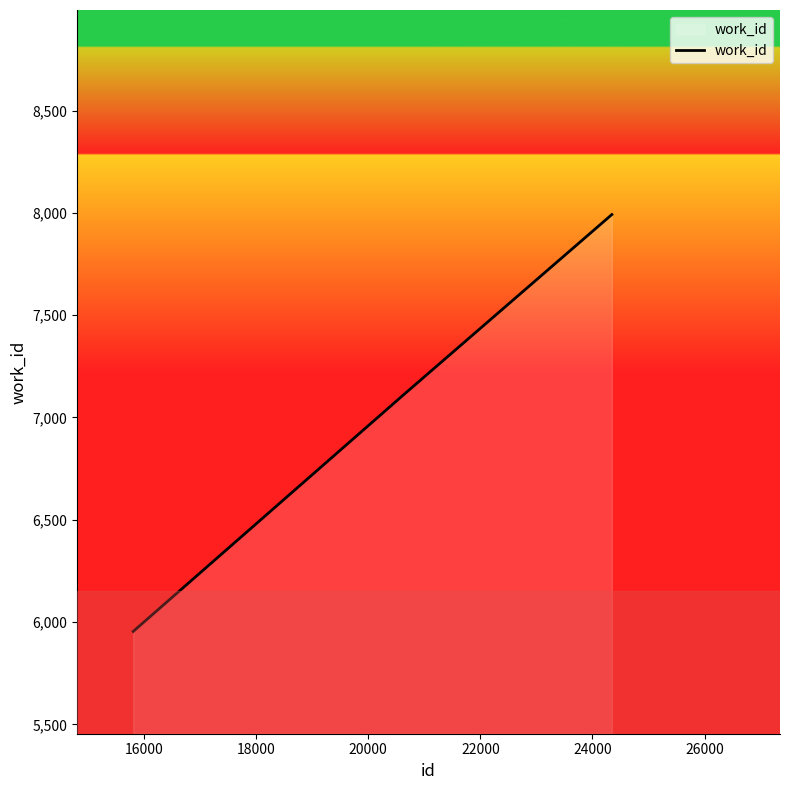

Does the chart display data point markers on the line(s)?

No